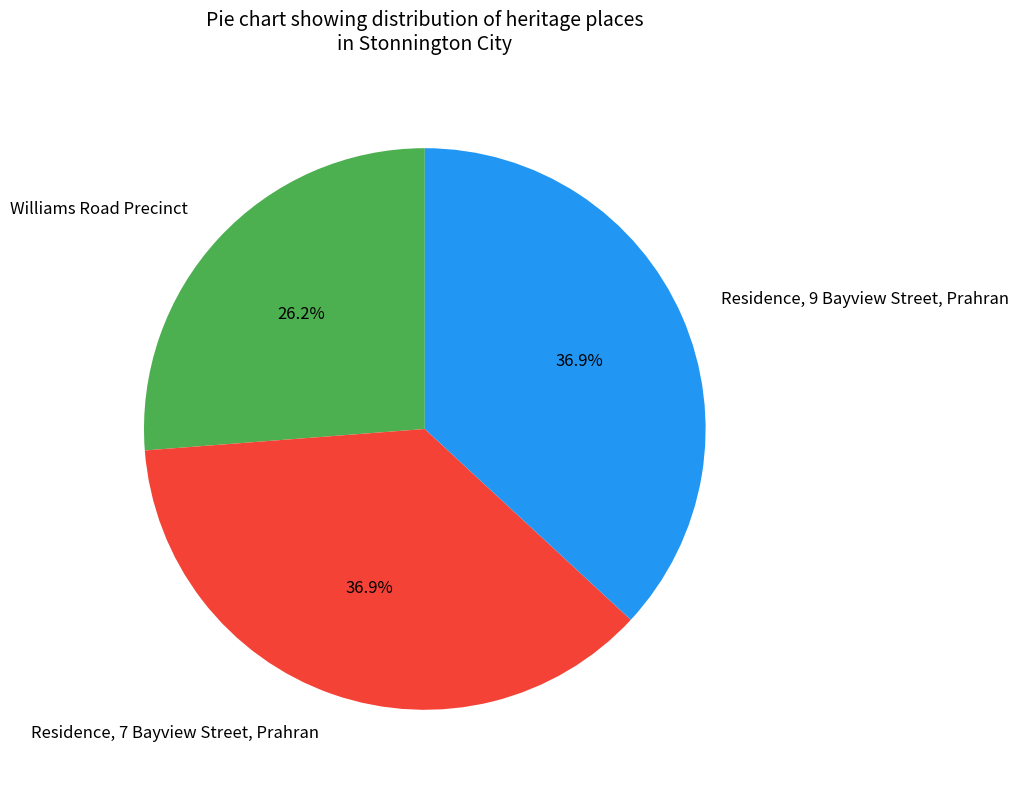

To the nearest percent, what portion does Williams Road Precinct represent?

26%